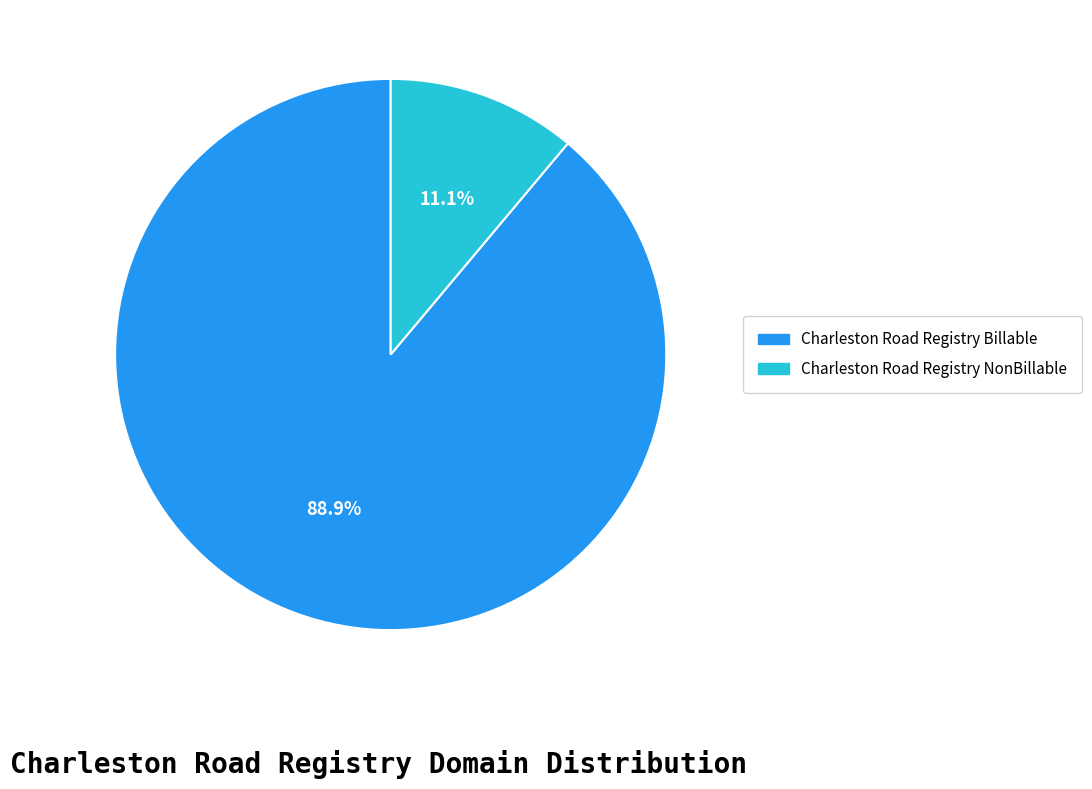

What is the majority slice?

Charleston Road Registry Billable